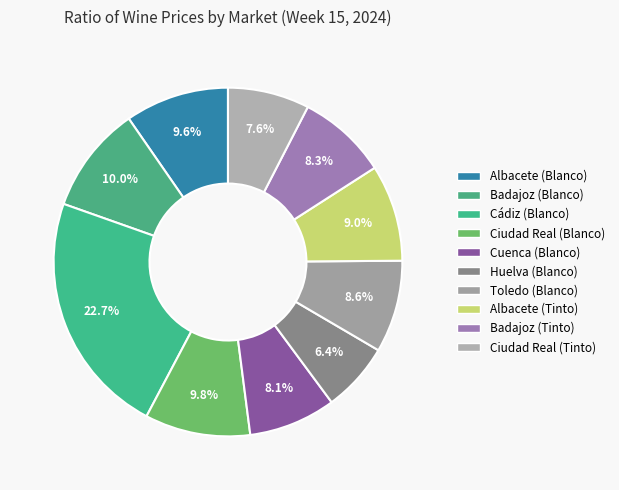

Combined, do Ciudad Real (Blanco) and Albacete (Blanco) account for over 50%?

No